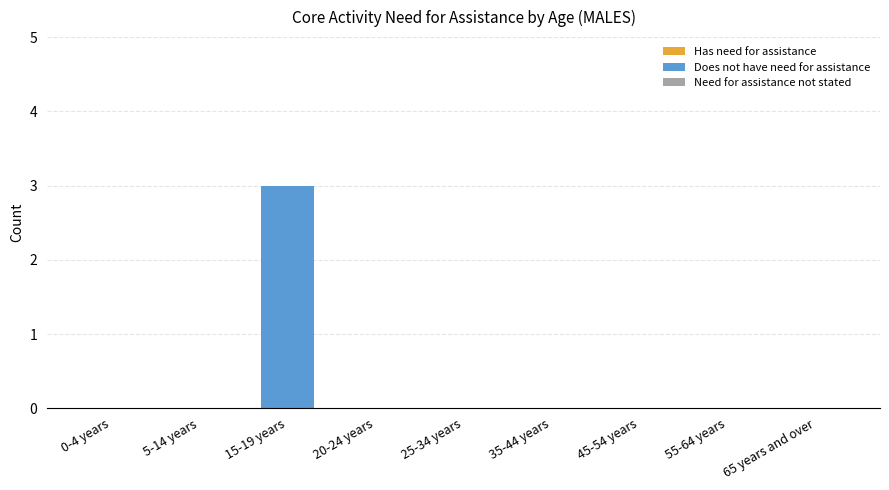

What is the sum of all values?

3